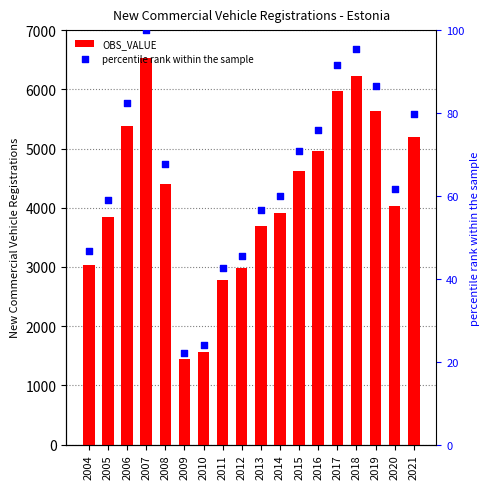

At how many categories does at least one series exceed 2787?

15